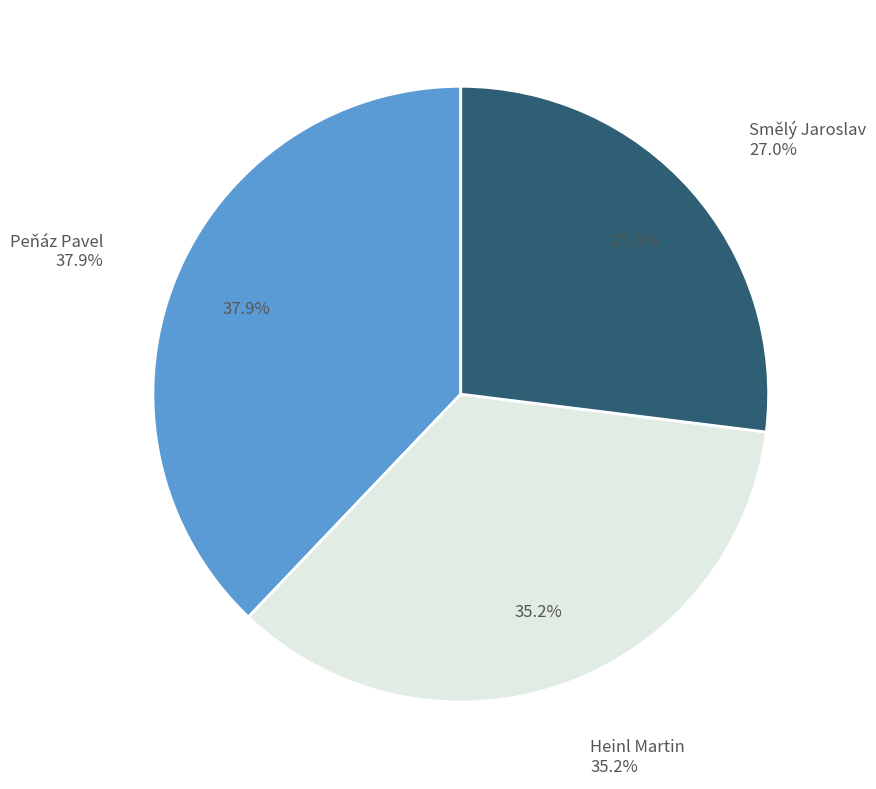

Is there a majority slice in this chart?

No